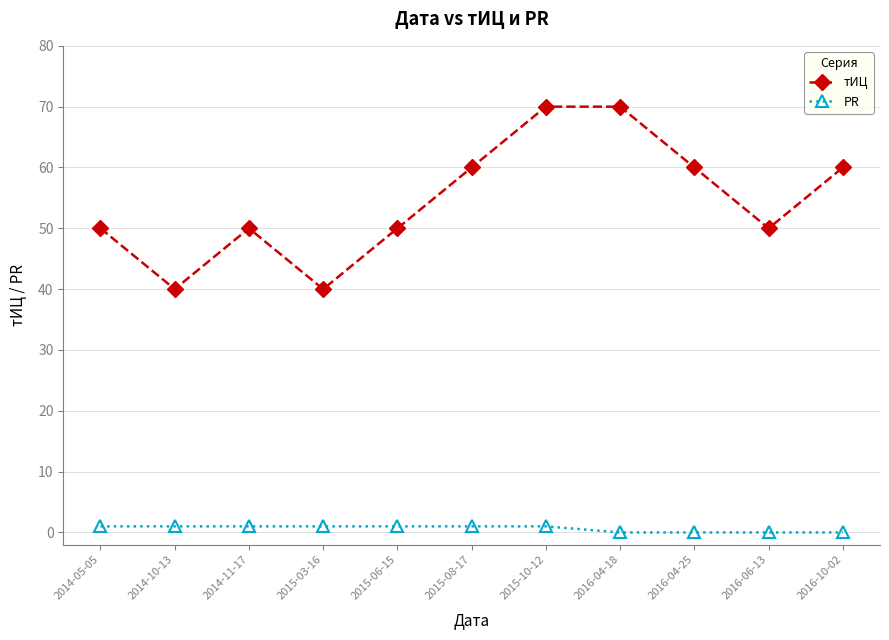

True or false: PR has a value of 1 at 2014-05-05.

True